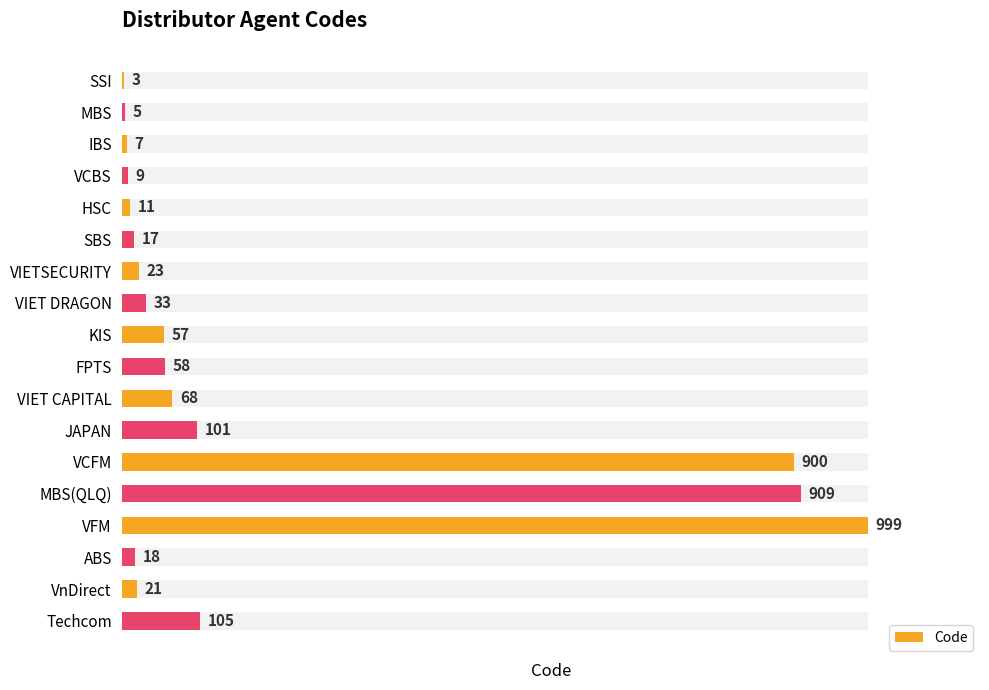

List the labels in order of value, largest first.

VFM, MBS(QLQ), VCFM, Techcom, JAPAN, VIET CAPITAL, FPTS, KIS, VIET DRAGON, VIETSECURITY, VnDirect, ABS, SBS, HSC, VCBS, IBS, MBS, SSI